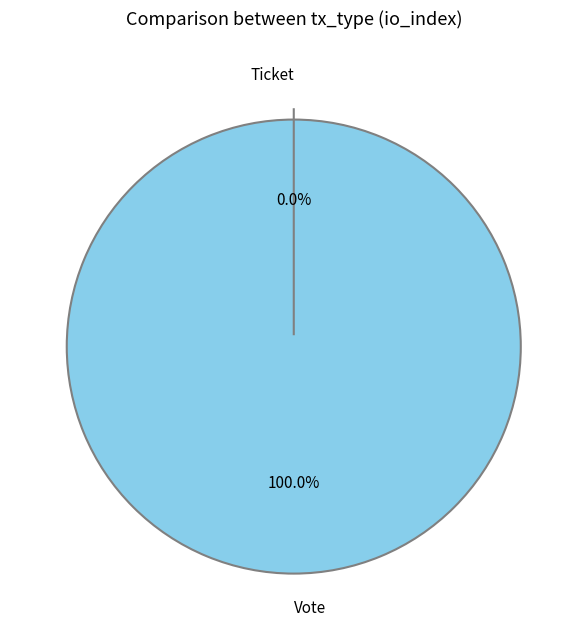

Combined, what portion of the pie is Vote and Ticket?

100.0%